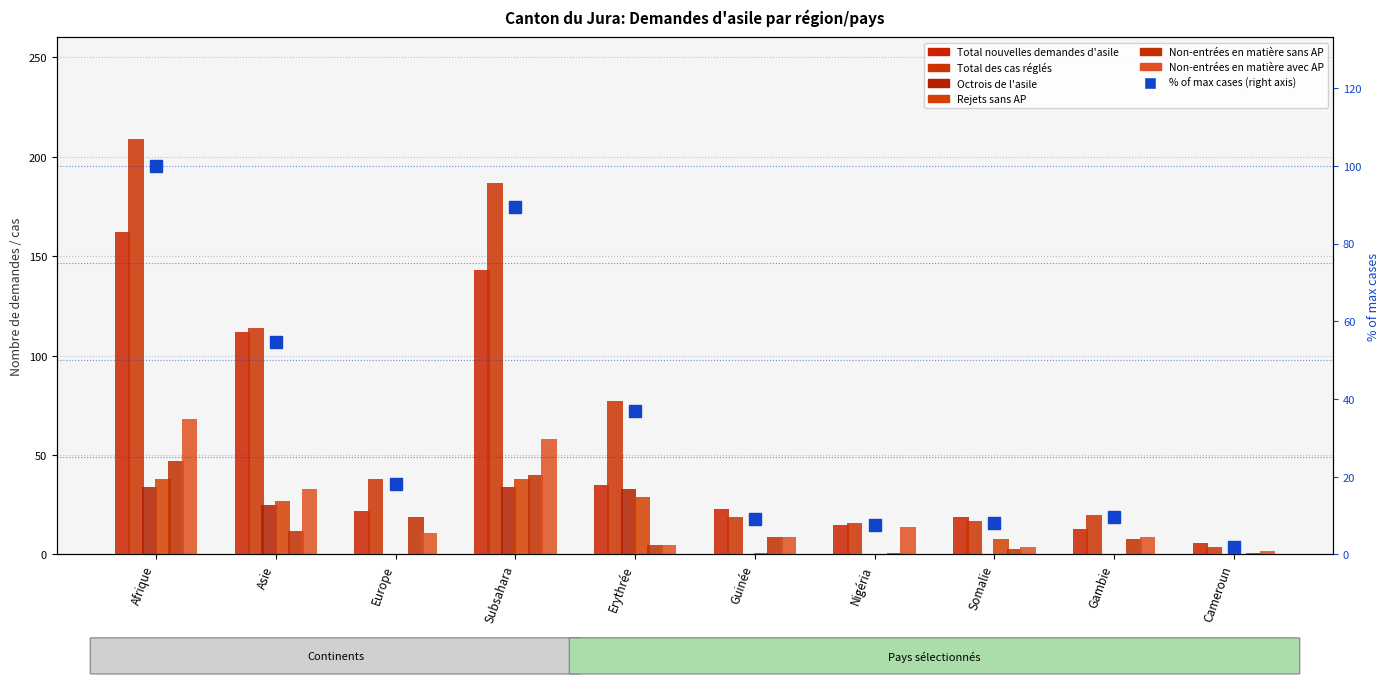

At which label does Rejets sans AP first exceed 8?

Afrique